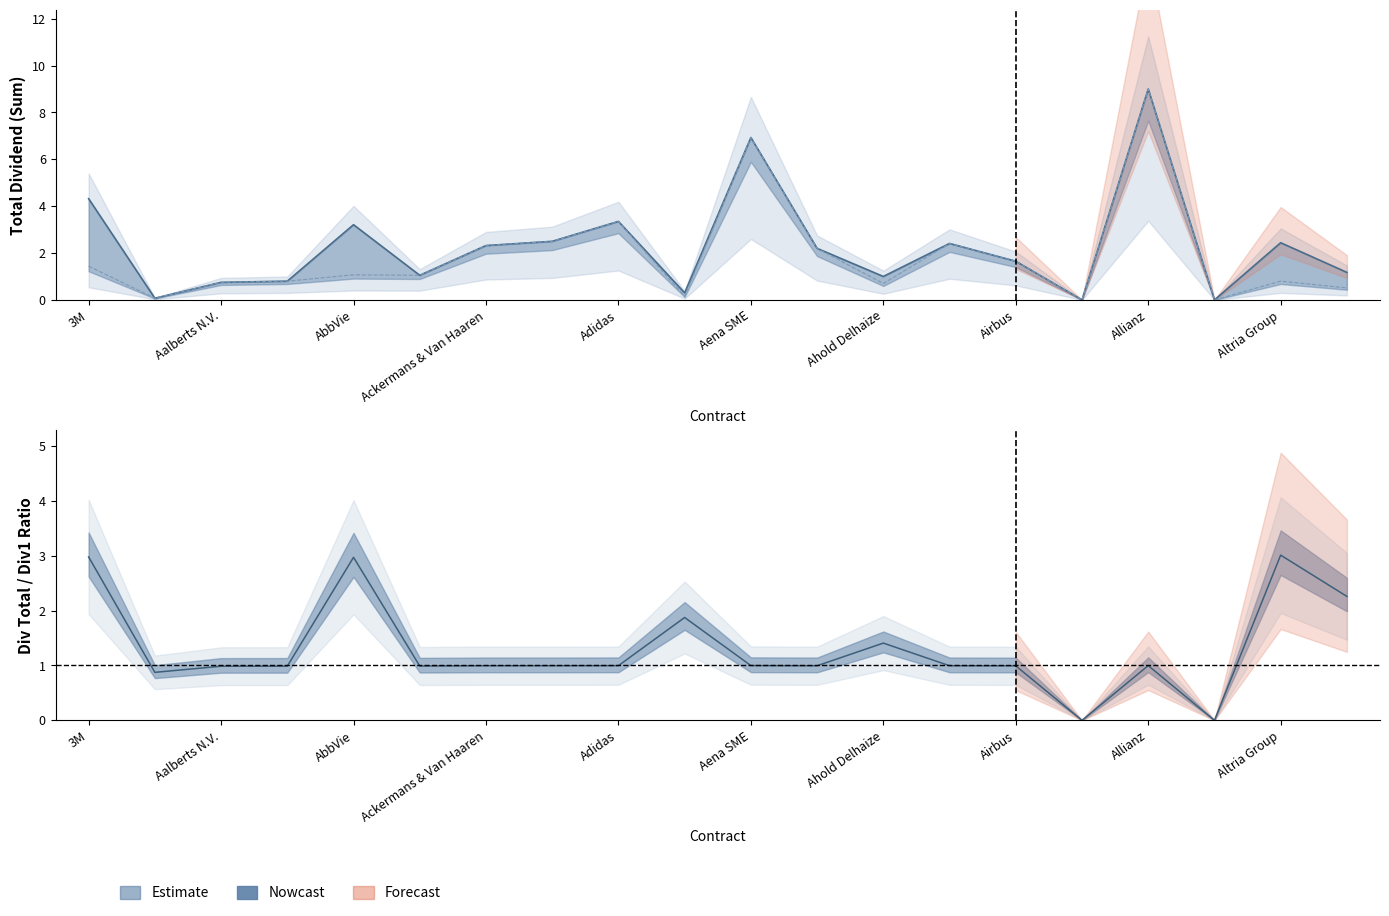

How many lines are shown in the chart?

2